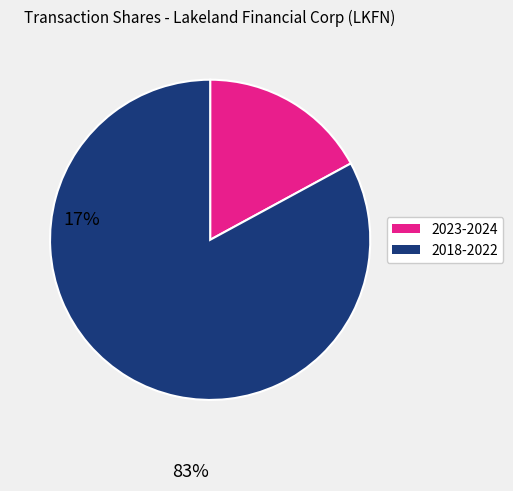

The 2023-2024 slice represents 17% of the pie. True or false?

True